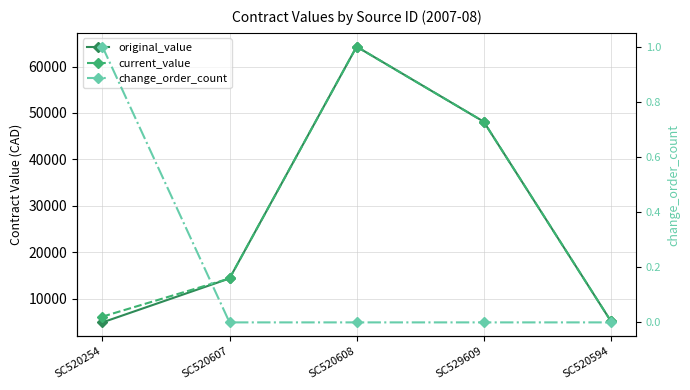

What is the average value of the change_order_count series?

0.2